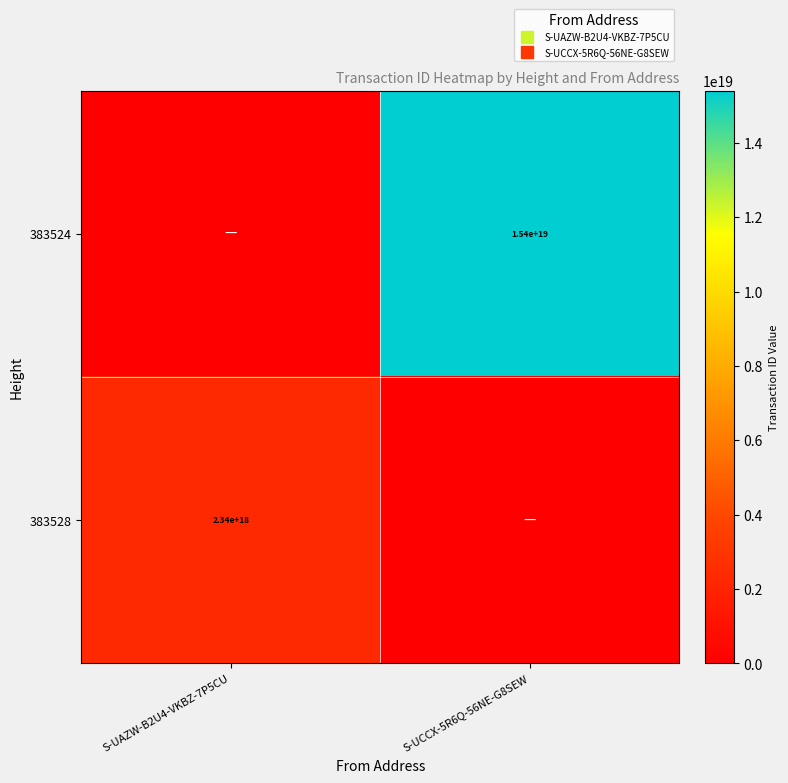

At which label does 383524 reach its minimum?

S-UAZW-B2U4-VKBZ-7P5CU